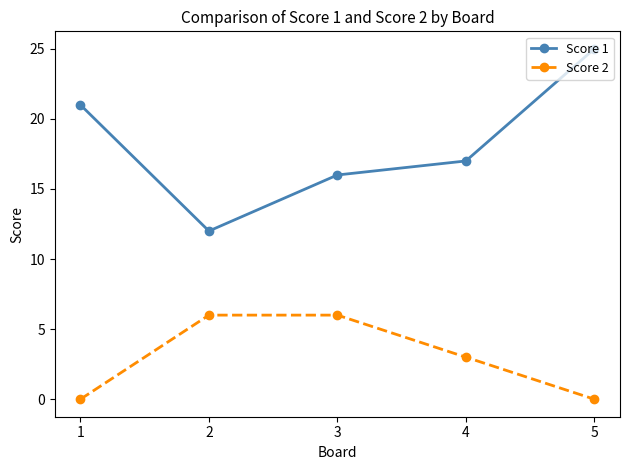

What is the maximum value for Score 1?

25